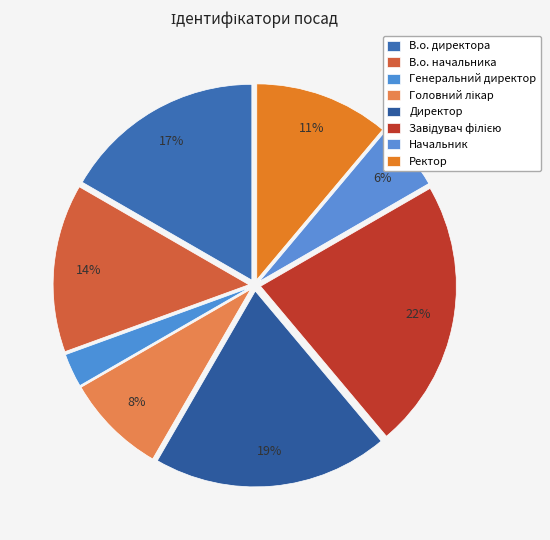

What percentage is the Завідувач філією slice, to the nearest percent?

22%